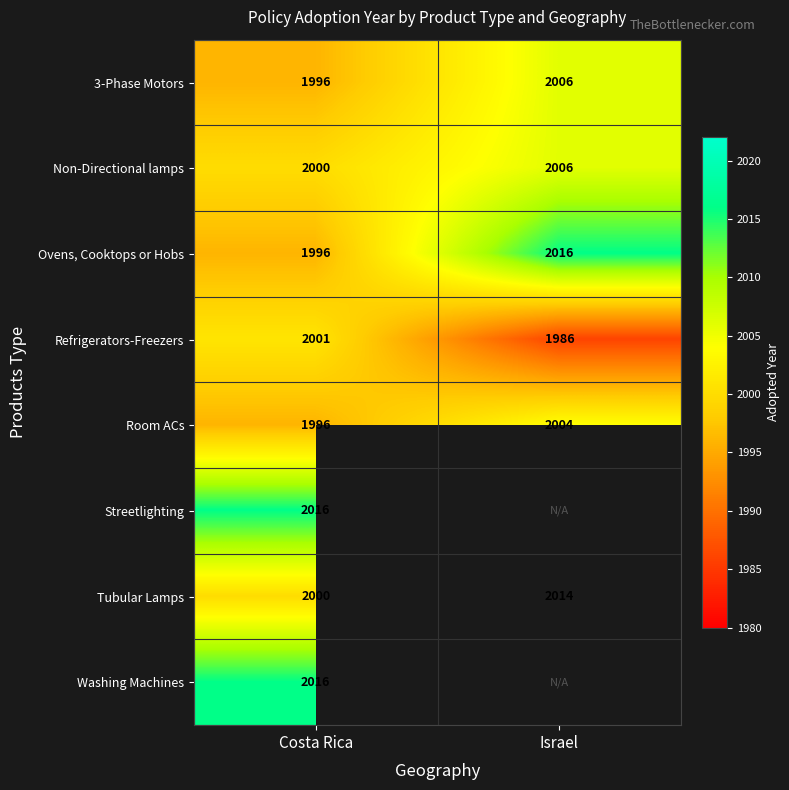

Is the value of 3-Phase Motors at Costa Rica greater than the value of Non-Directional lamps at Israel?

No